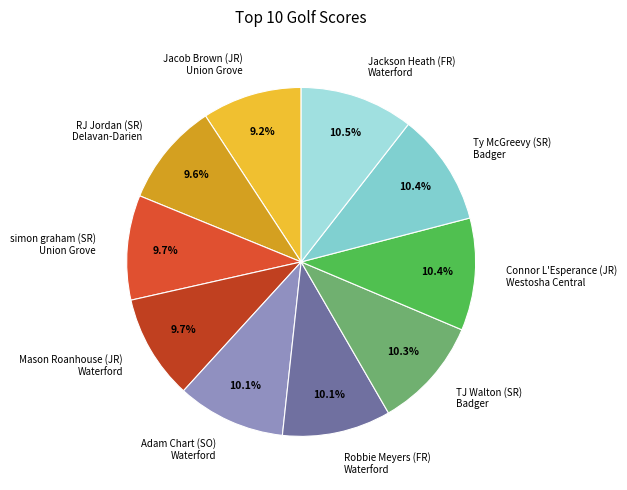

What percentage do Adam Chart (SO) Waterford and Ty McGreevy (SR) Badger together represent?

20.5%